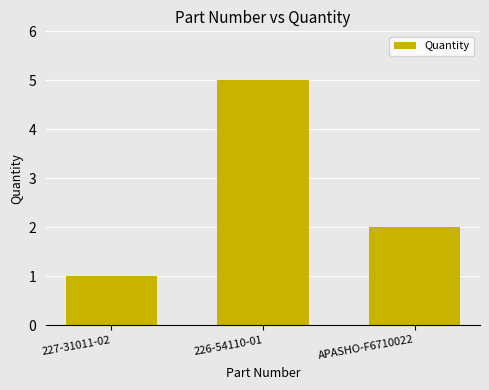

What is the difference between the maximum and minimum values?

4